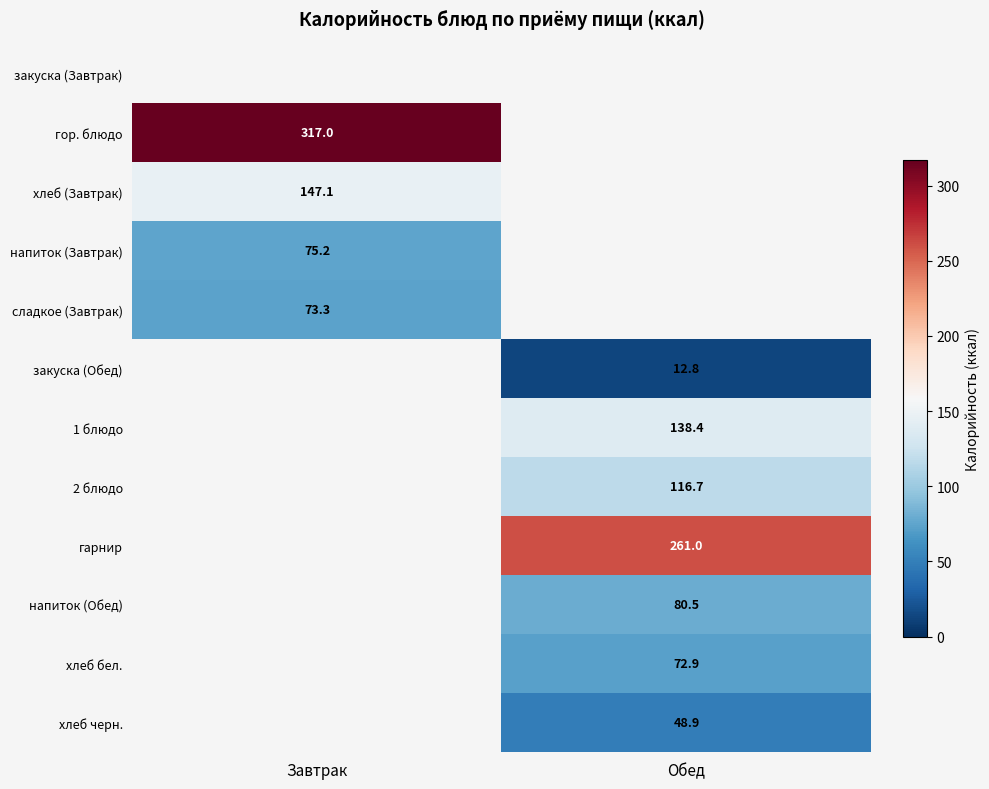

Is it true that хлеб черн. equals 85.0 at Обед?

False